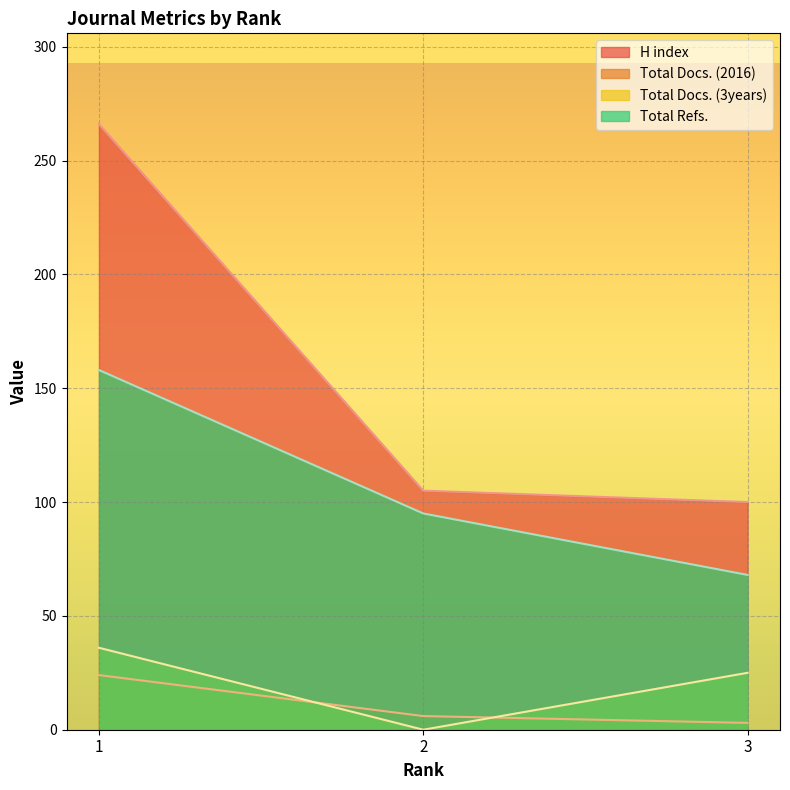

At which label does Total Refs. reach its minimum?

3